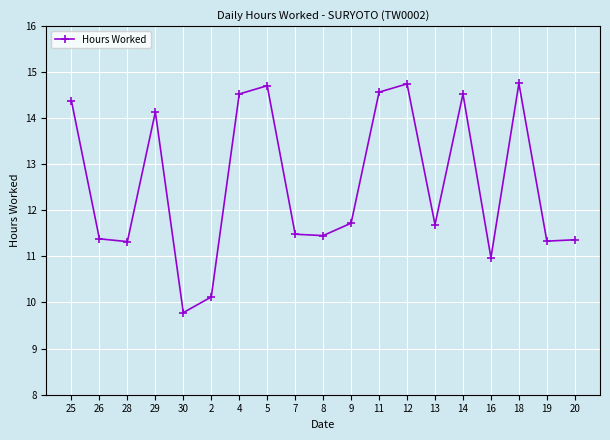

True or false: the data has more than 1 interior local peaks.

True